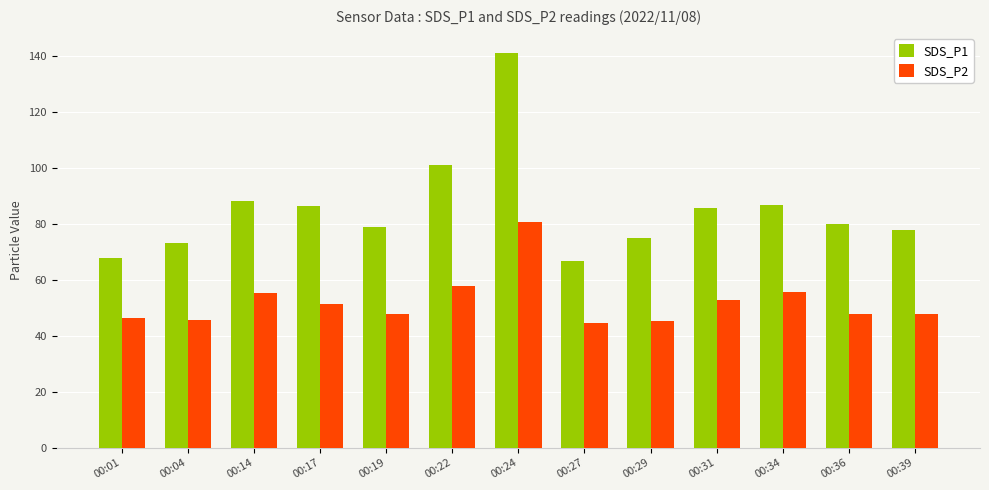

What is the approximate value of SDS_P1 at 00:24?

141.1